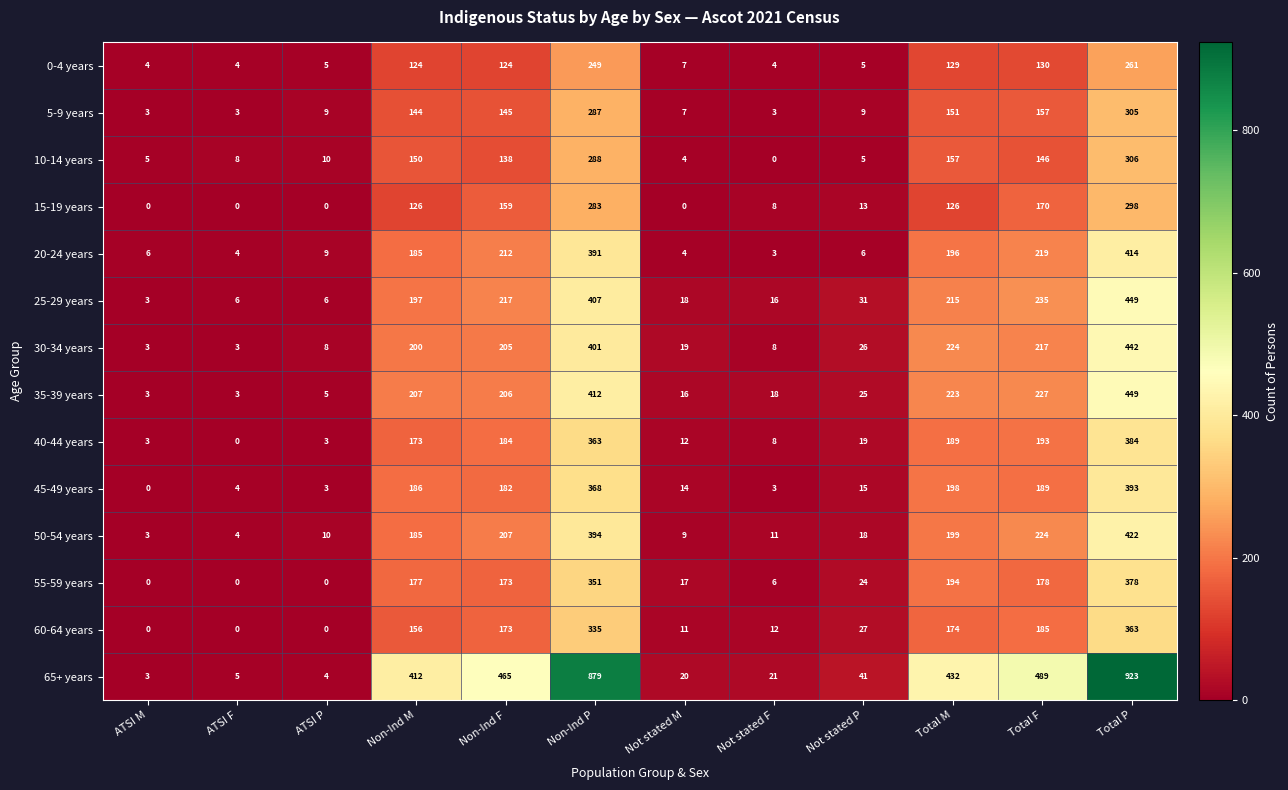

What is the difference between the maximum and minimum values in the 0-4 years series?

257